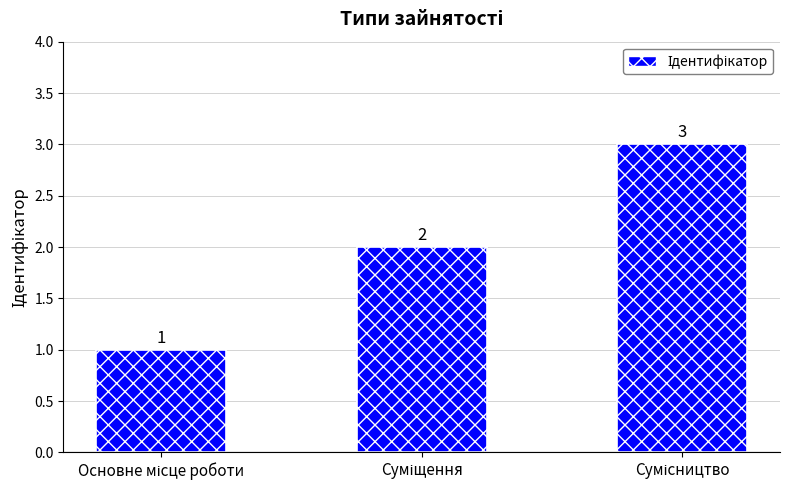

What is the minimum value shown in the chart?

1